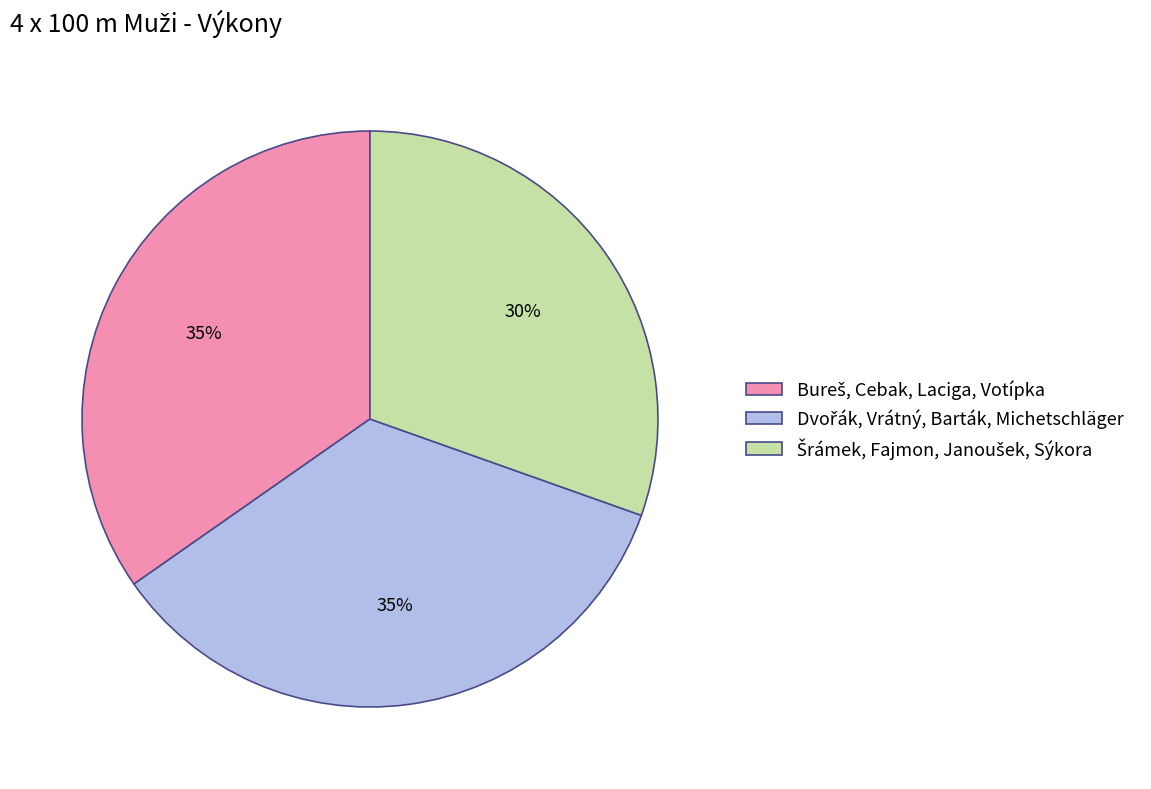

Does any single category account for the majority?

No